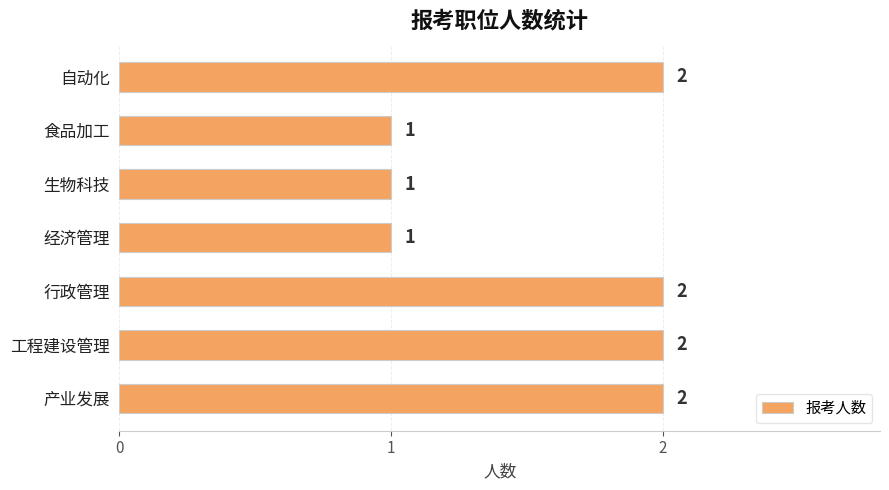

Reading top to bottom, extract all data points from this chart.

2	1	1	1	2	2	2